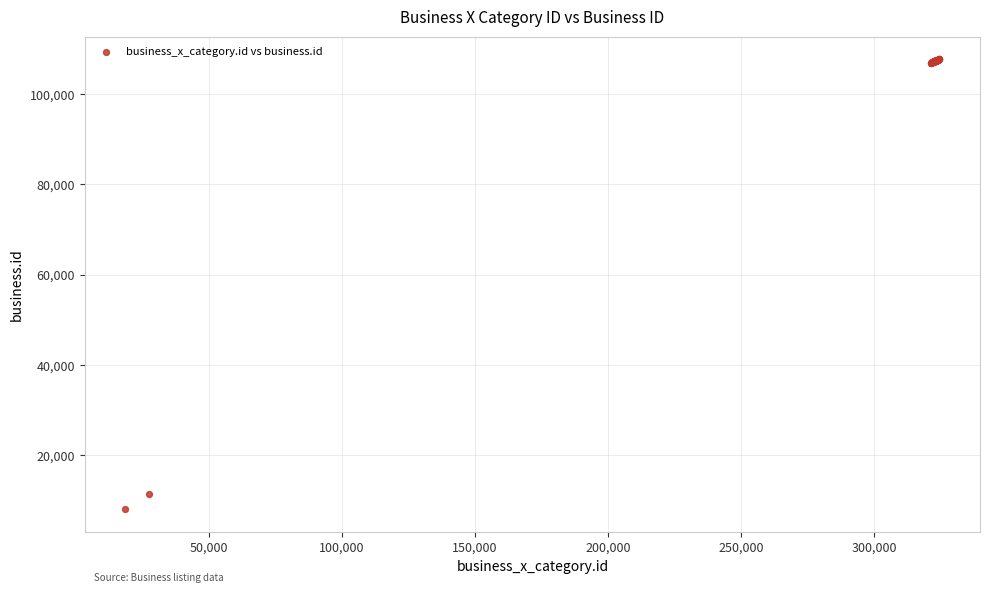

What Y value in the scatter plot is closest to 57921?

11488